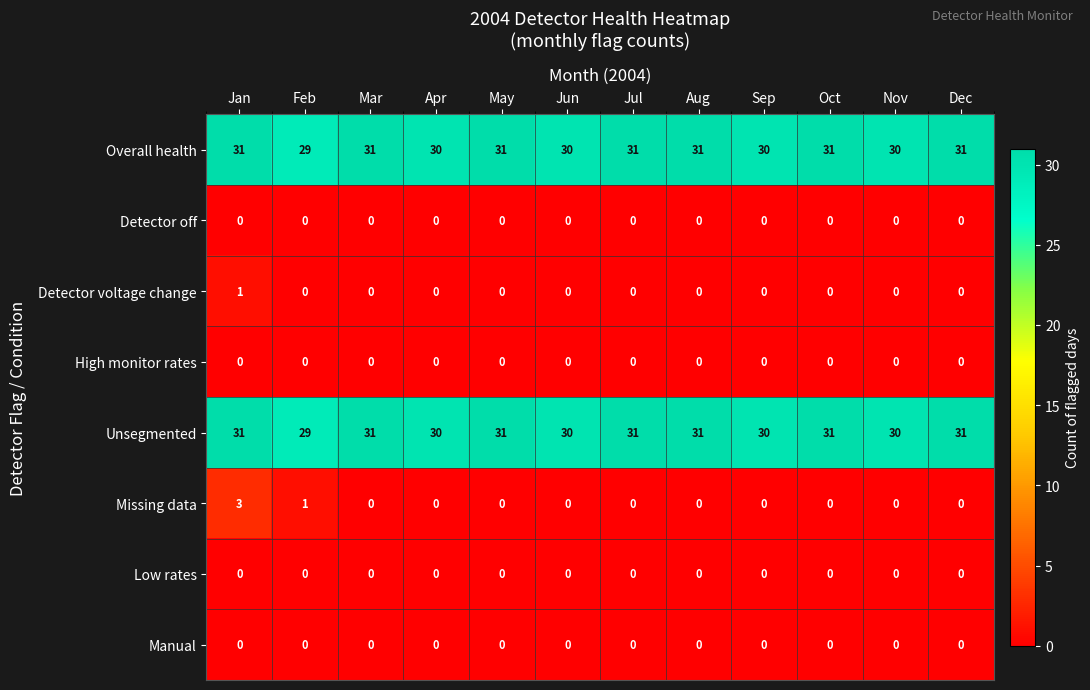

Which series has the largest range (max minus min)?

Missing data